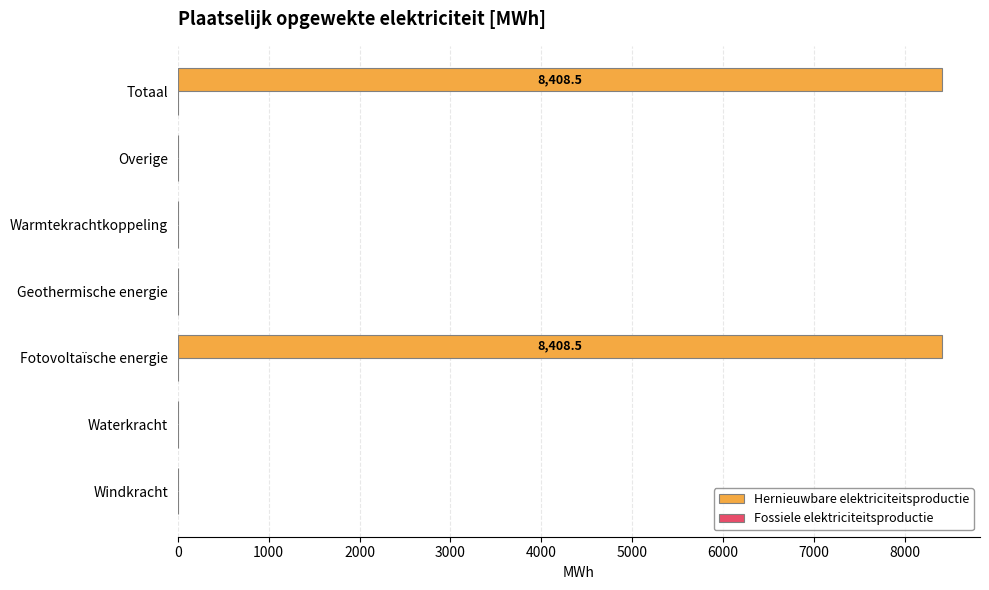

Between Waterkracht and Totaal, which is larger?

Totaal